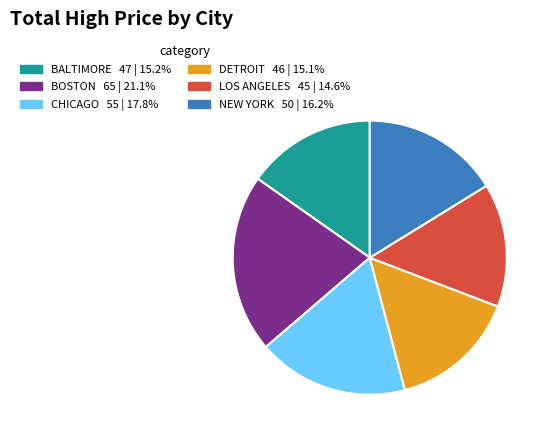

Is there a majority slice in this chart?

No